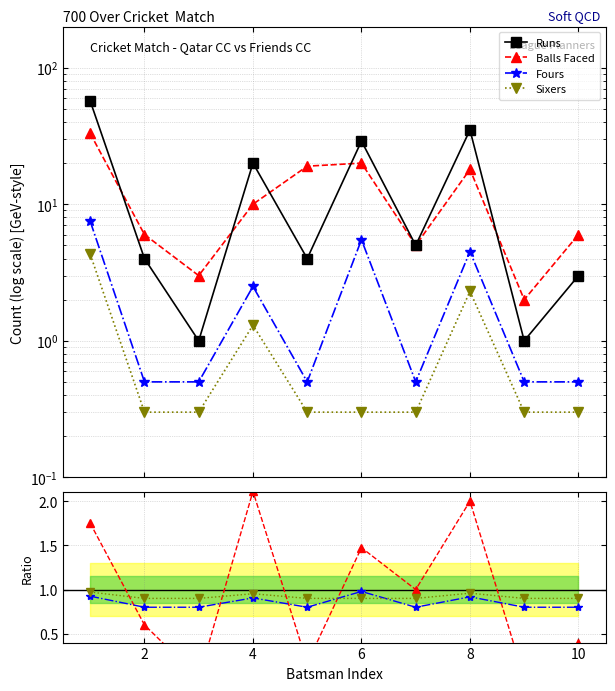

At which category is the sum across all series the highest?

1